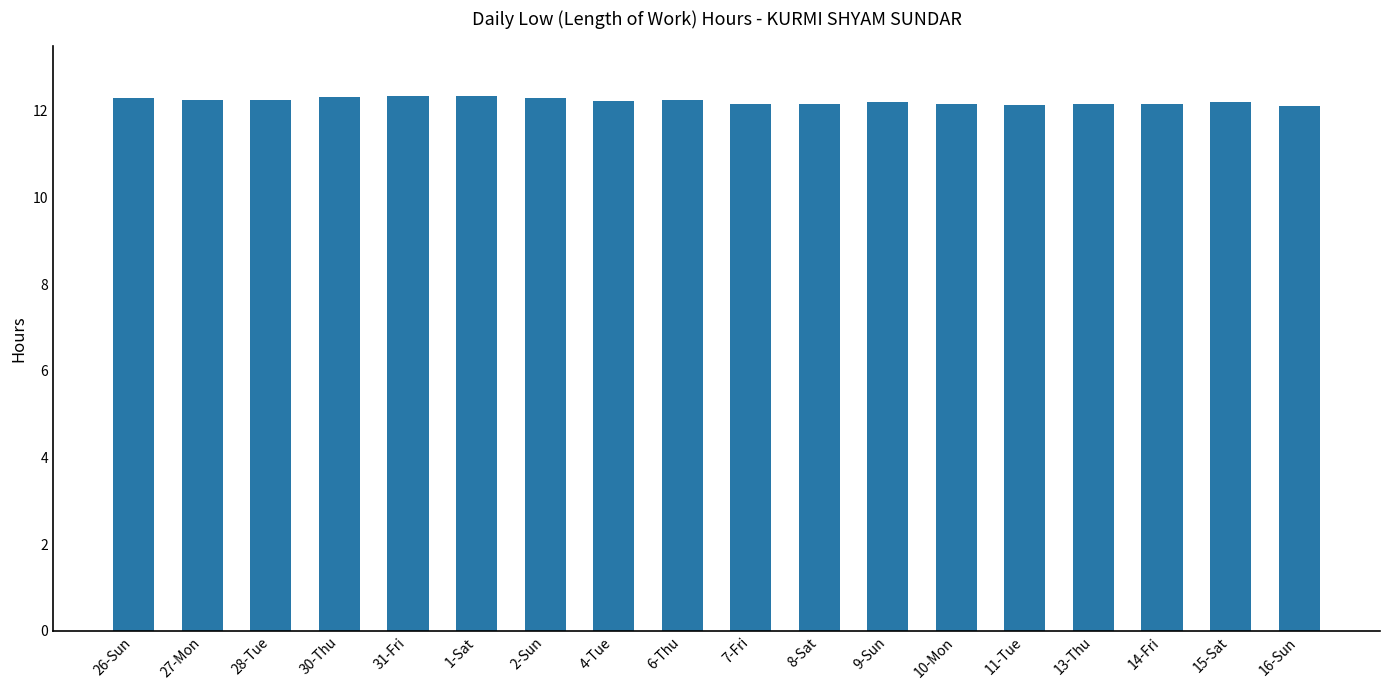

What is the ratio of the value at 6-Thu to the value at 16-Sun?

1.0